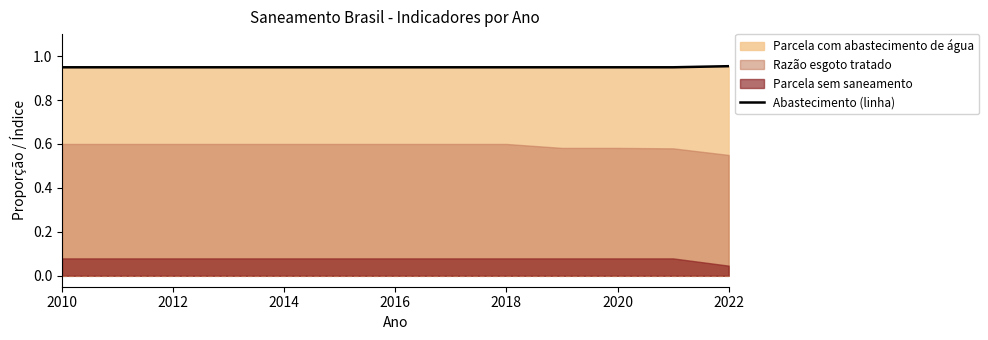

The Abastecimento (linha) series shows 0.6 at 2022. True or false?

False